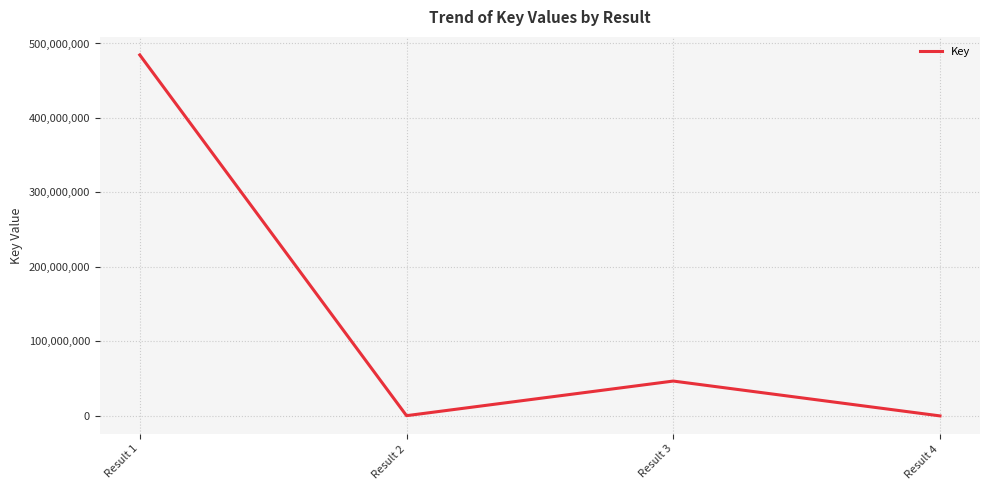

At which label is the value closest to 242318030?

Result 3